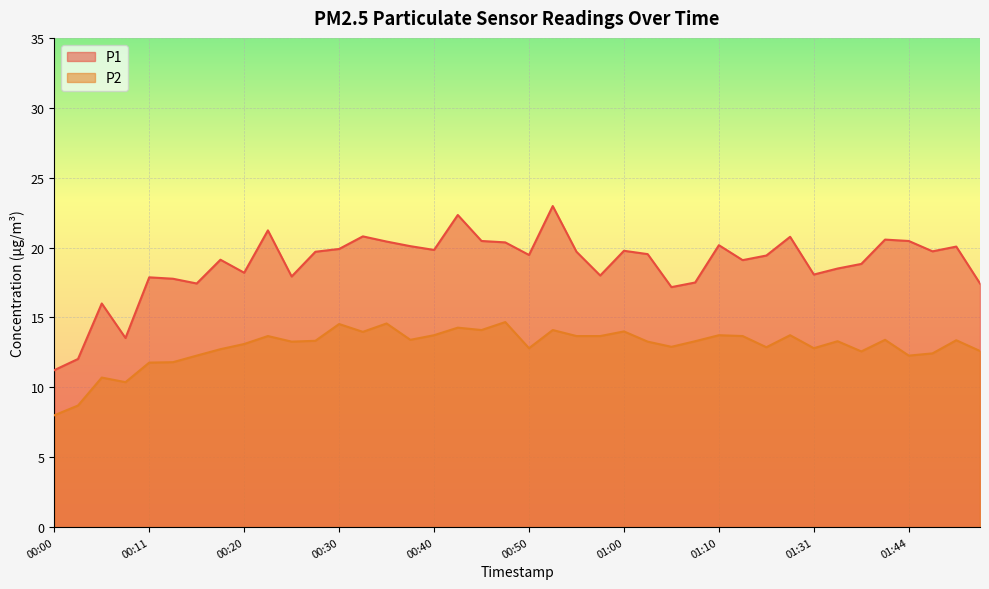

Which has a higher value, 00:28 or 00:33?

00:33